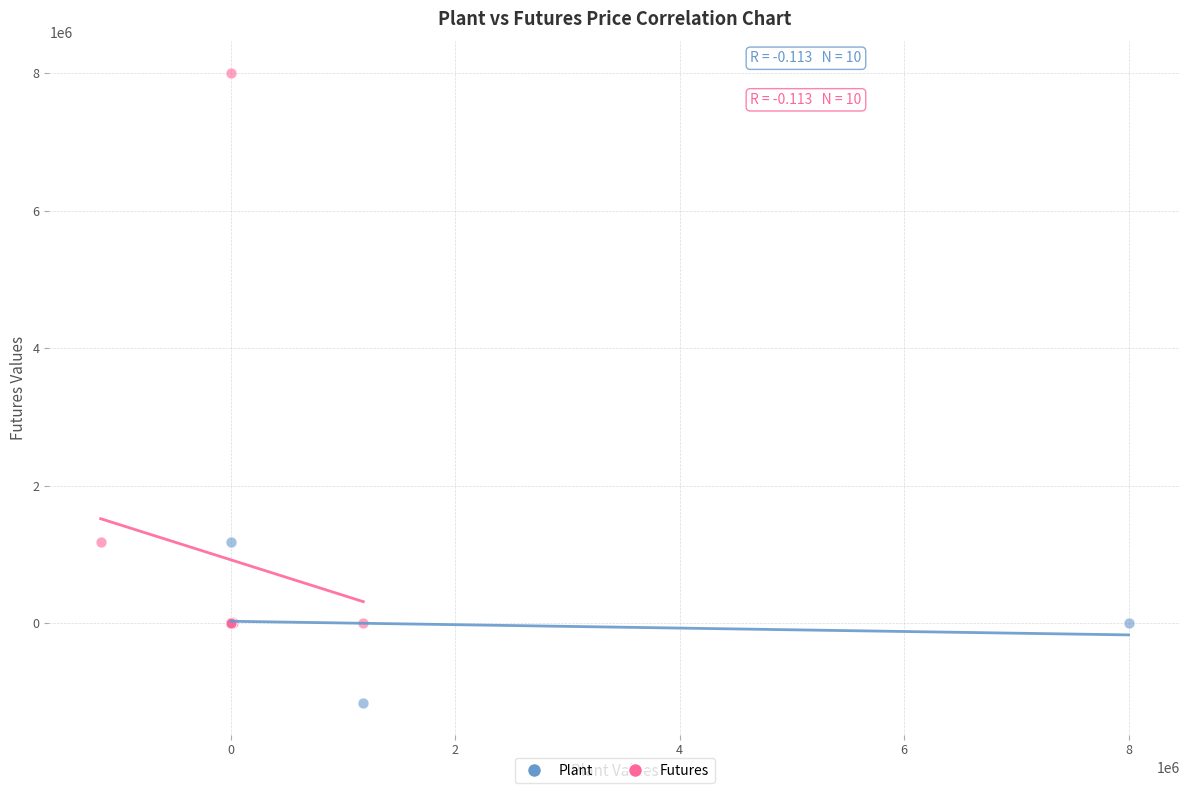

Which series has the widest spread of Y values?

Futures